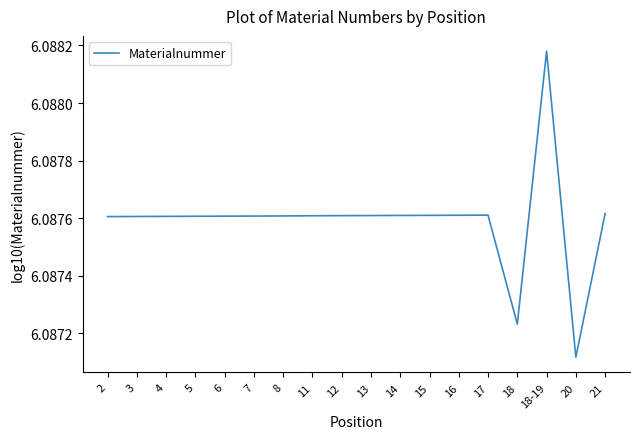

Which label corresponds to the smallest value in the chart?

20